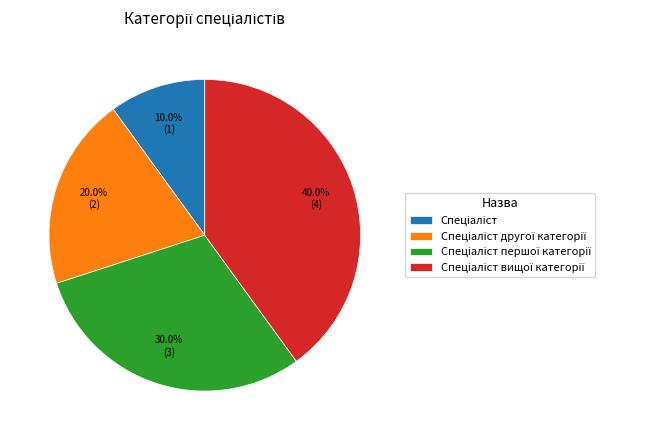

How many segments does this pie chart have?

4